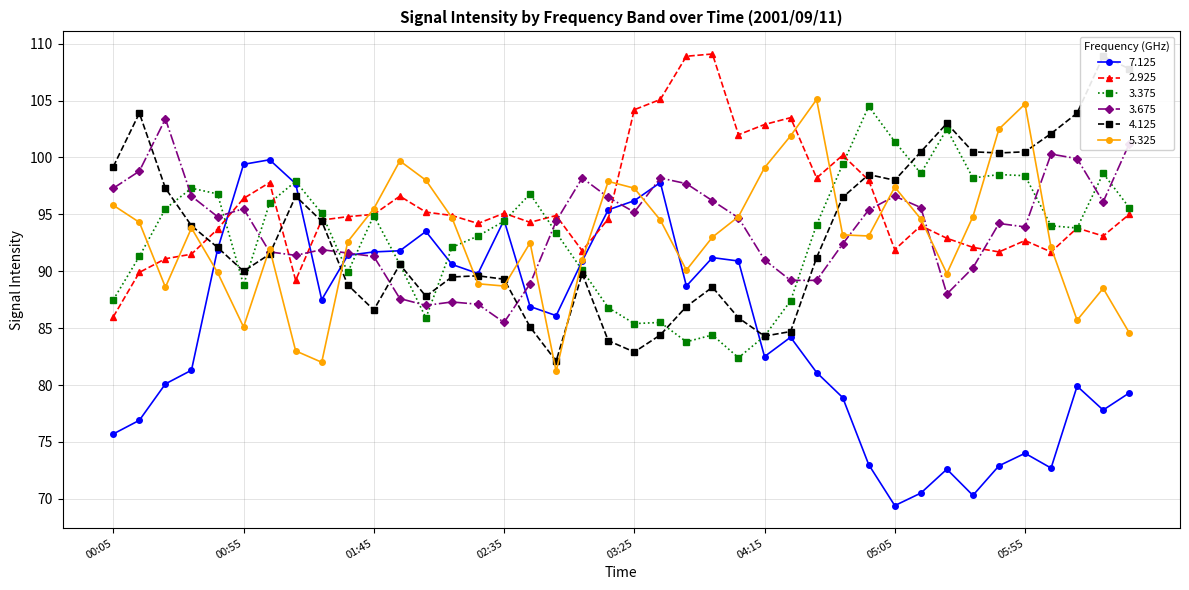

How many interior local valleys does the 5.325 series have?

9